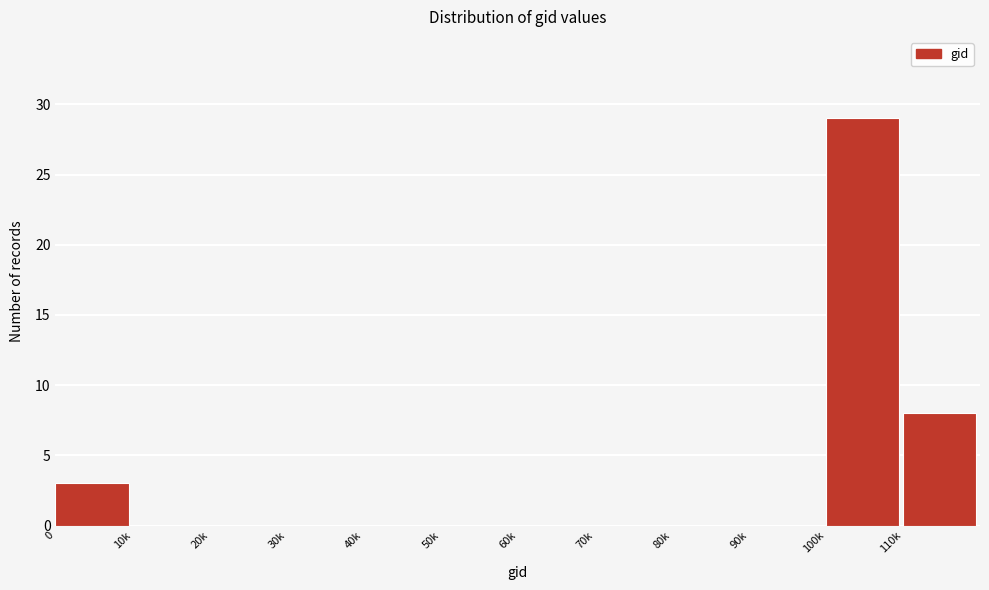

Reading left to right, what are all the values shown in this chart?

0=3	10k=0	20k=0	30k=0	40k=0	50k=0	60k=0	70k=0	80k=0	90k=0	100k=29	110k=8